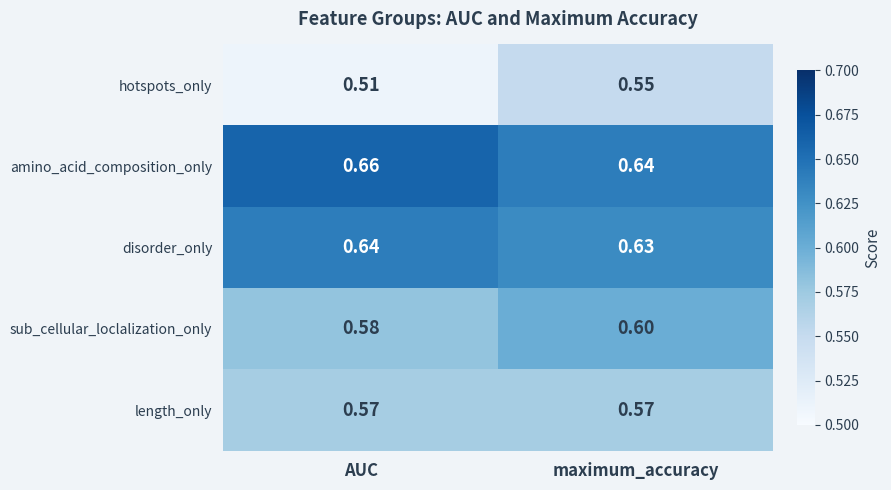

At which label is hotspots_only closest to 0?

AUC